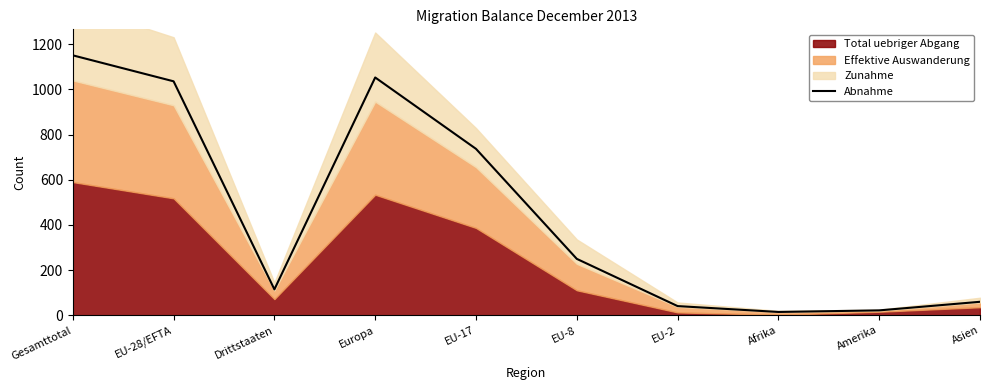

List the labels in order of value, largest first.

Gesamttotal, Europa, EU-28/EFTA, EU-17, EU-8, Drittstaaten, Asien, EU-2, Amerika, Afrika